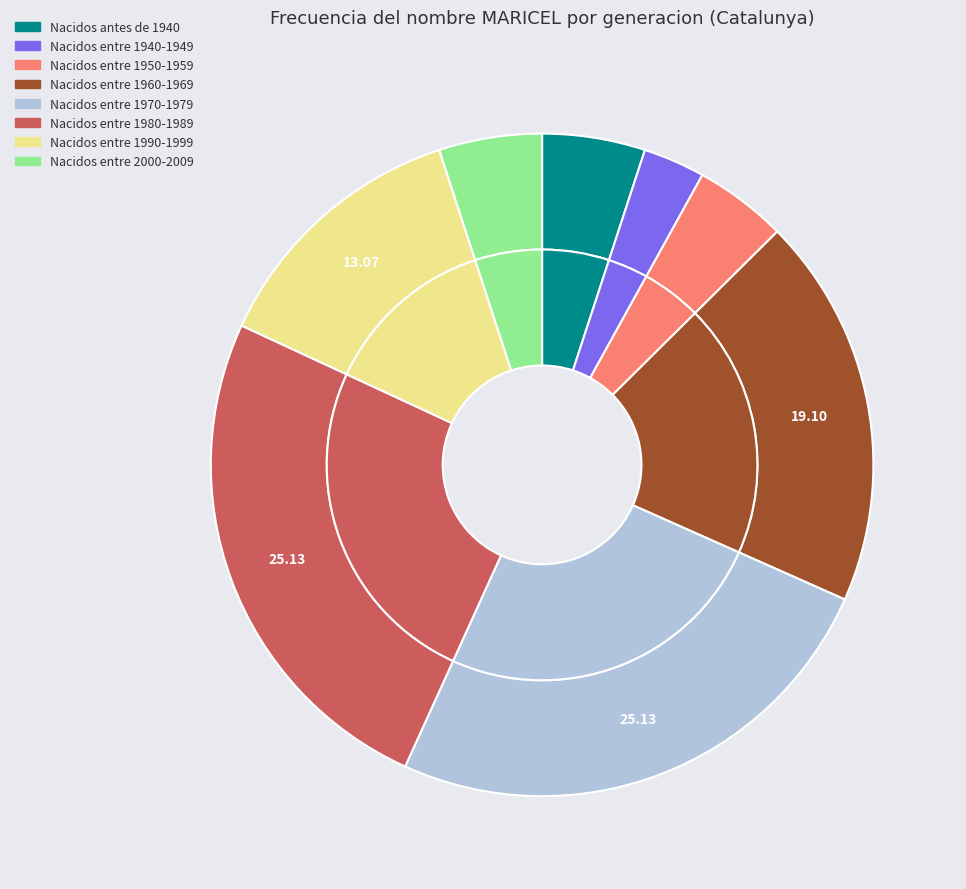

Is it true that Nacidos entre 1950-1959 is 5% of the pie?

True